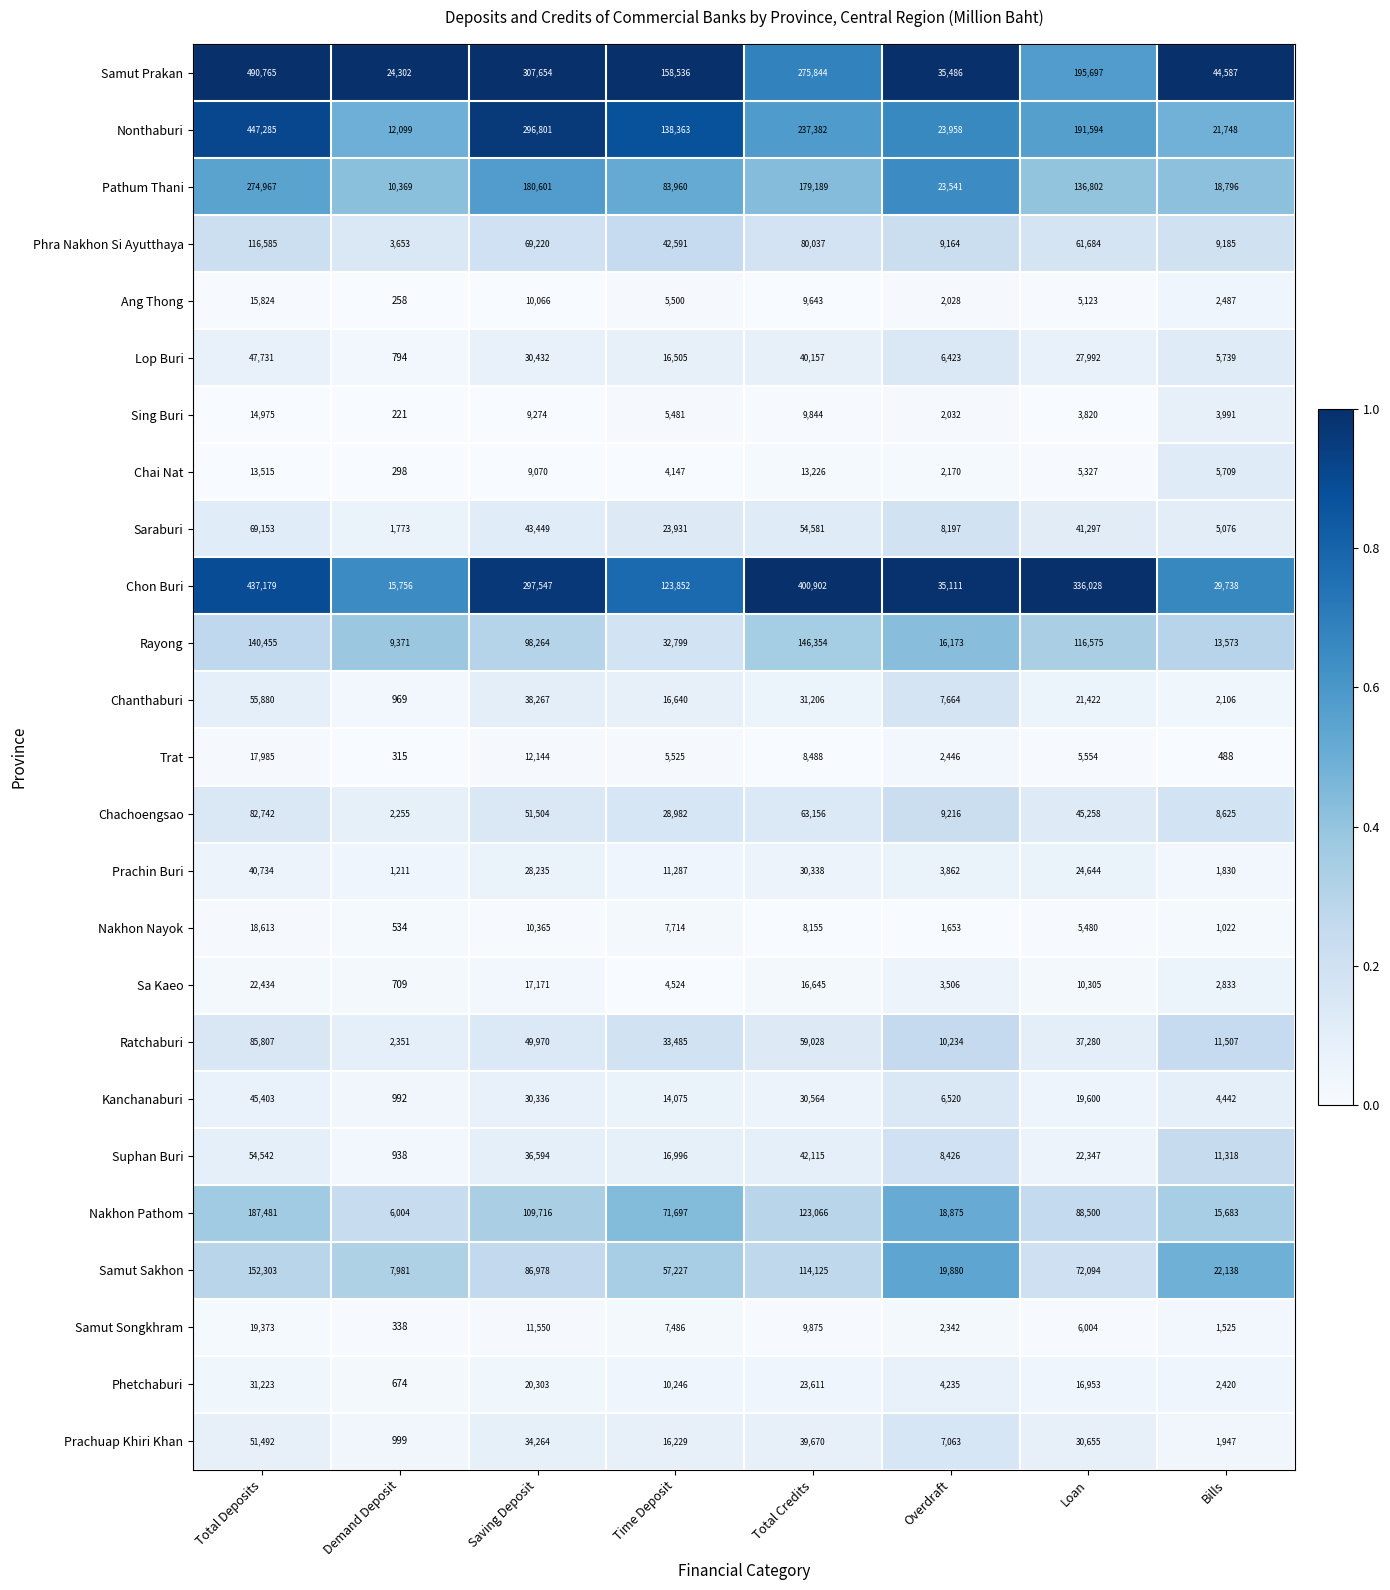

What is the greatest value displayed?

490765